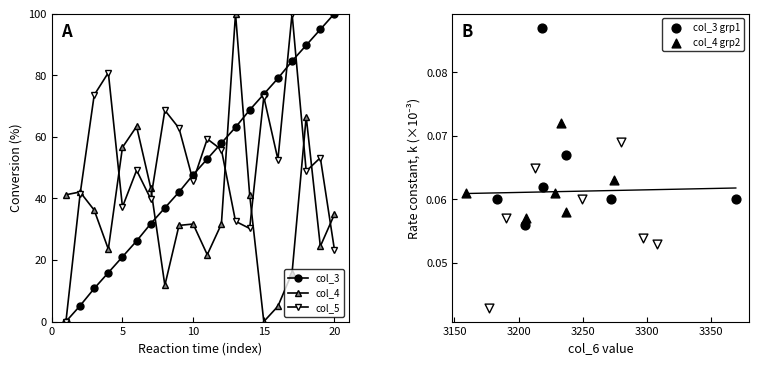

What are all the series names shown in the legend?

col_3, col_4, col_5